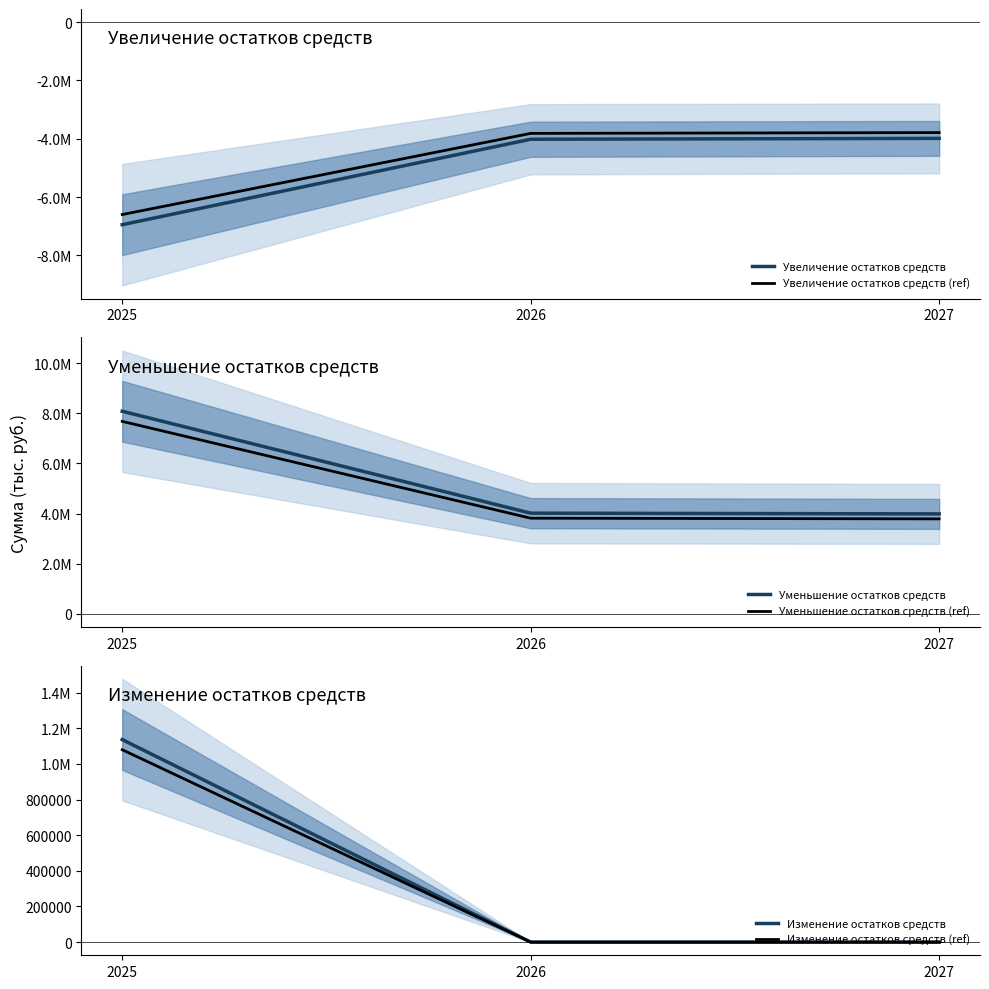

What is the highest value of the Уменьшение остатков средств series?

8085276.8